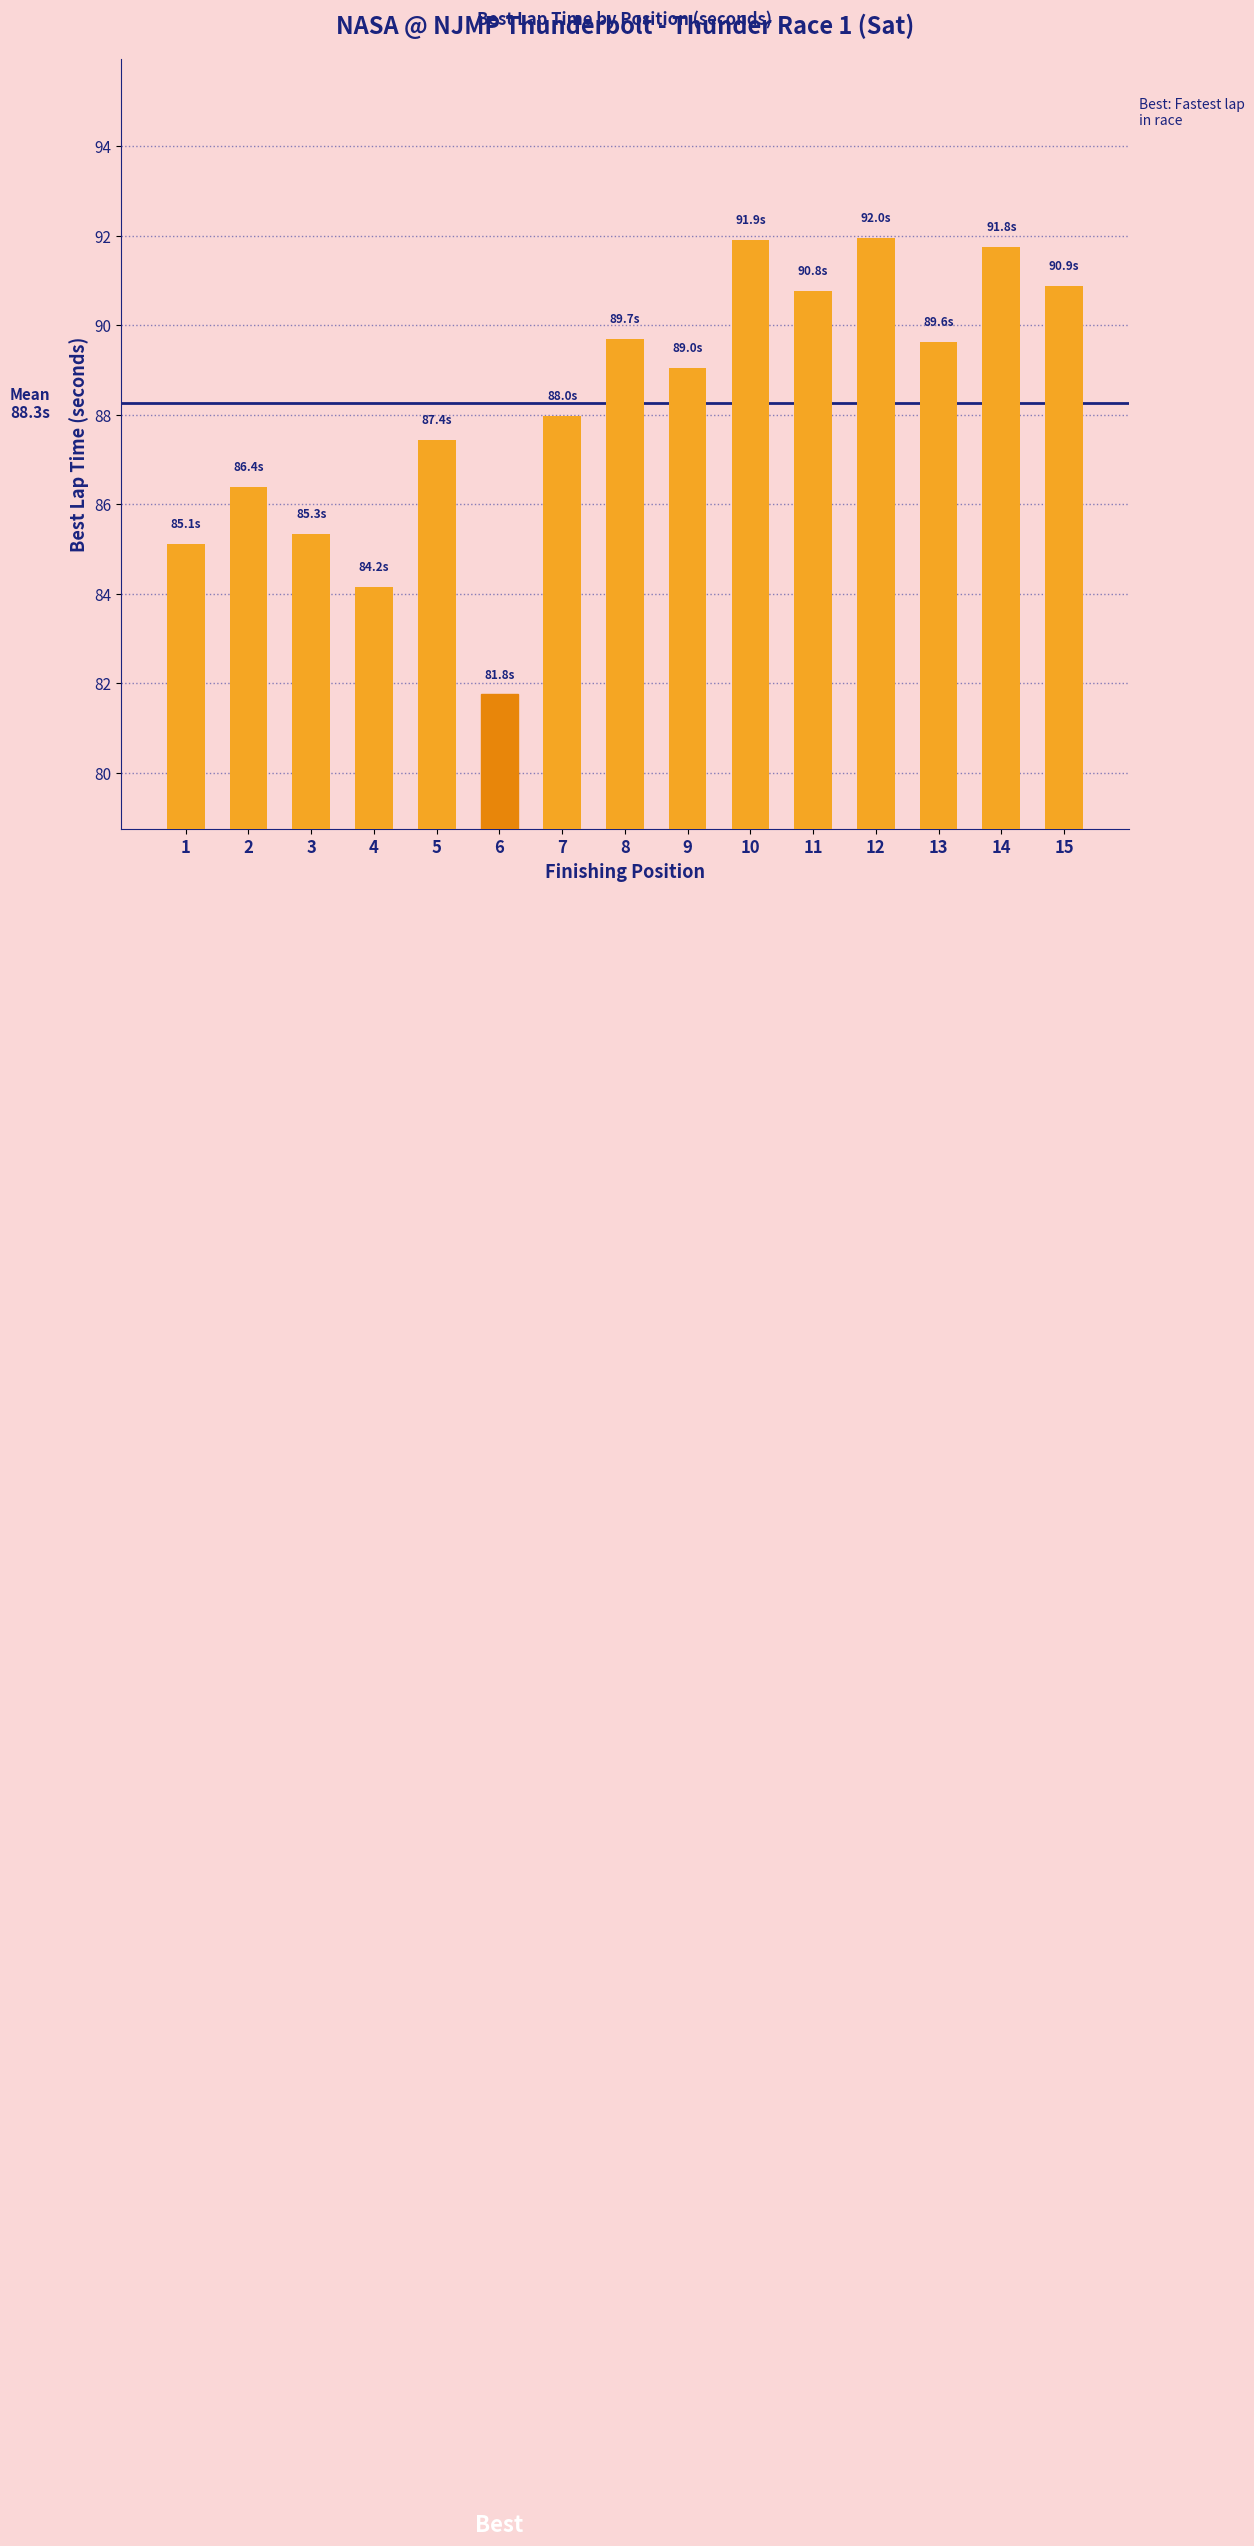

What is the change in value from 5 to 12?

+4.5